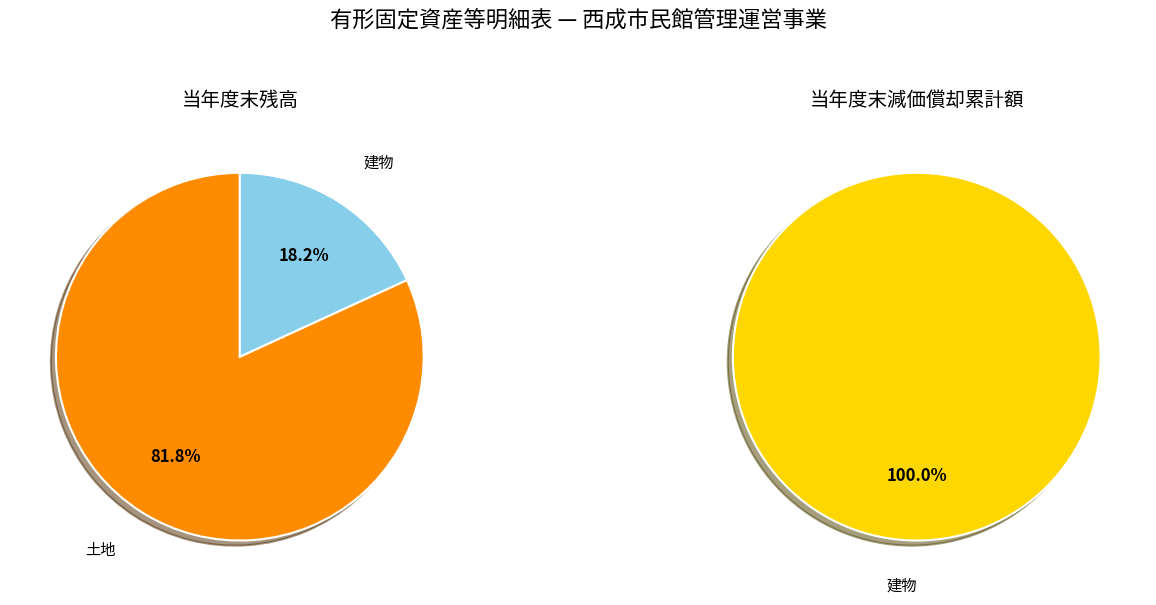

Which slice represents more than half of the pie?

土地